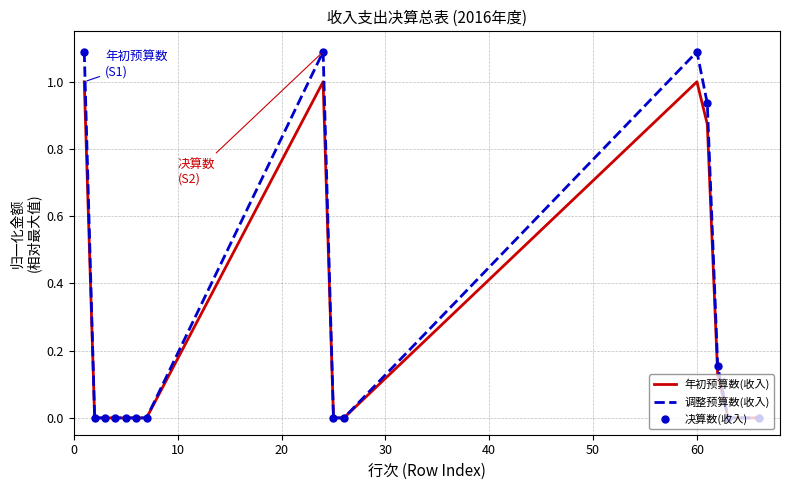

True or false: 调整预算数(收入) and 决算数(收入) cross at least once.

False